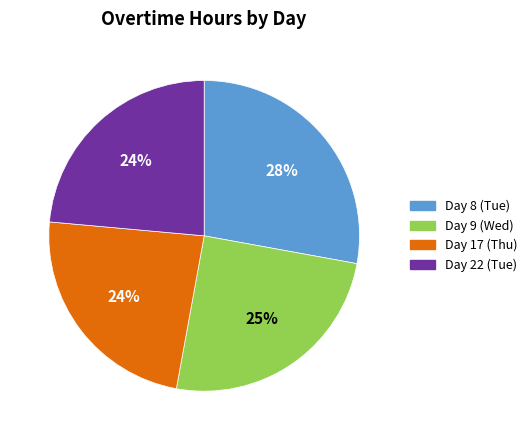

Approximately how many times larger is the value at Day 22 (Tue) compared to Day 17 (Thu)?

1.0